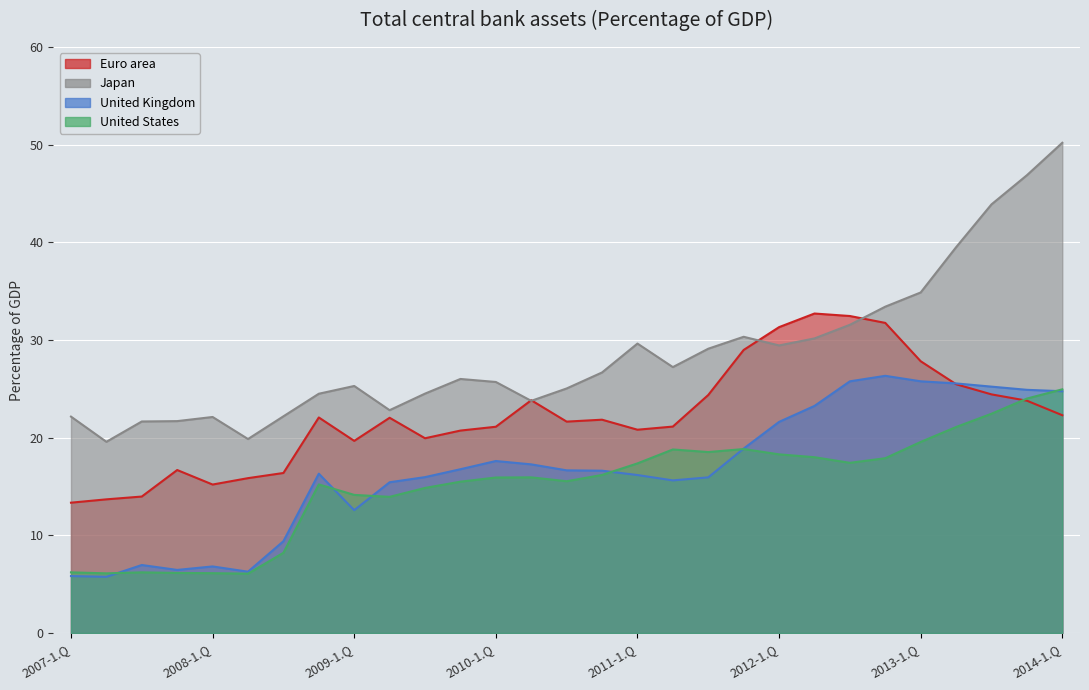

Reading left to right, what are all the values shown in this chart?

Euro area: 13.3	13.7	14.0	16.7	15.2	15.9	16.4	22.1	19.7	22.0	19.9	20.7	21.1	23.8	21.6	21.8	20.8	21.1	24.4	29.0	31.3	32.7	32.5	31.8	27.8	25.5	24.4	23.8	22.3
Japan: 22.2	19.6	21.7	21.7	22.1	19.9	22.2	24.5	25.3	22.8	24.5	26.0	25.7	23.8	25.0	26.7	29.6	27.2	29.1	30.3	29.4	30.2	31.6	33.4	34.9	39.5	43.9	46.9	50.2
United Kingdom: 5.8	5.8	7.0	6.5	6.8	6.3	9.4	16.3	12.6	15.4	16.0	16.8	17.6	17.3	16.7	16.6	16.2	15.6	15.9	18.9	21.6	23.3	25.8	26.3	25.8	25.6	25.2	24.9	24.8
United States: 6.2	6.1	6.2	6.2	6.1	6.1	8.2	15.2	14.1	13.9	14.9	15.5	15.9	15.9	15.5	16.2	17.4	18.8	18.5	18.8	18.3	18.0	17.4	17.9	19.6	21.1	22.5	24.0	25.0